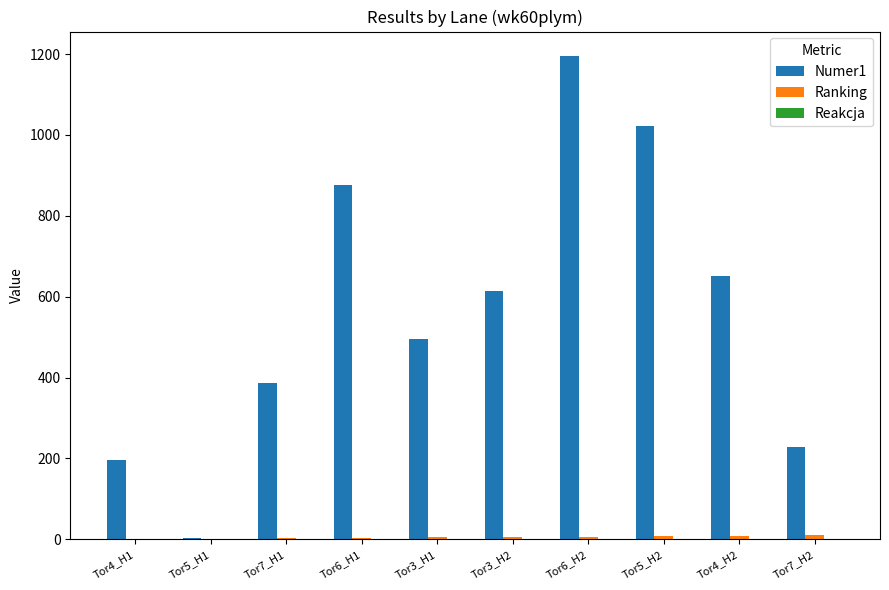

Which series has the widest spread of values?

Numer1